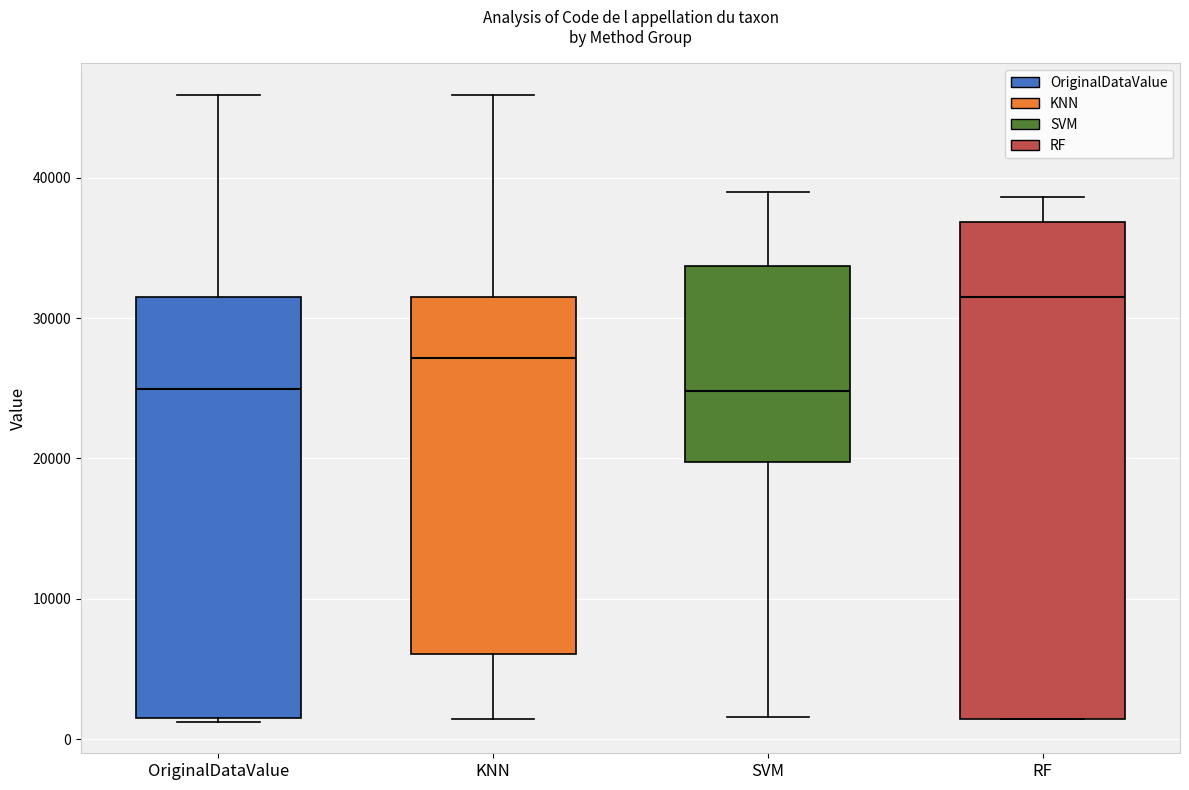

Where is the lower edge of the box for OriginalDataValue on the y-axis? The values are not printed on the chart, so give them approximately, as read against the axis.

2000